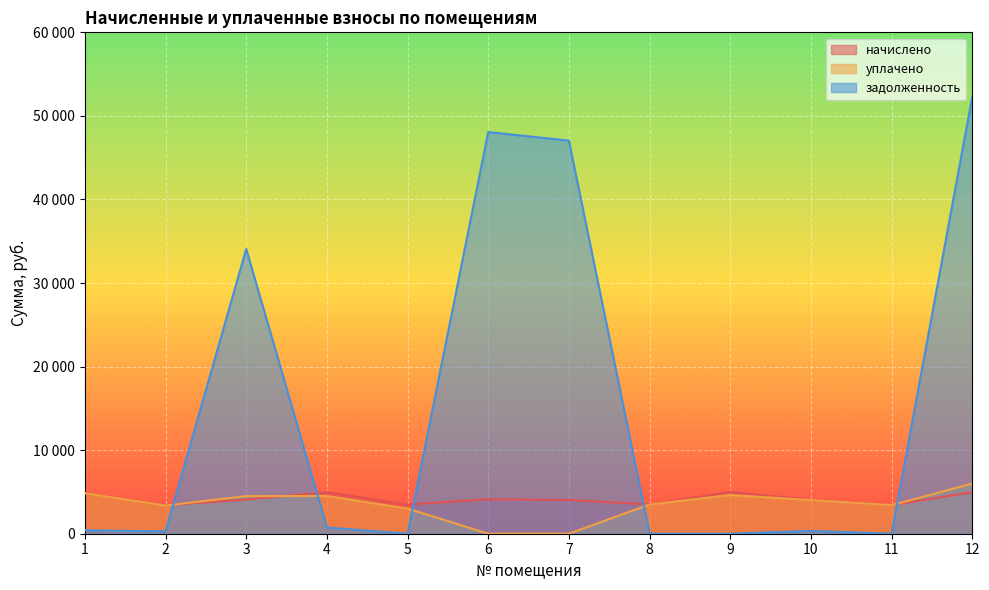

At which category is the sum across all series the highest?

12